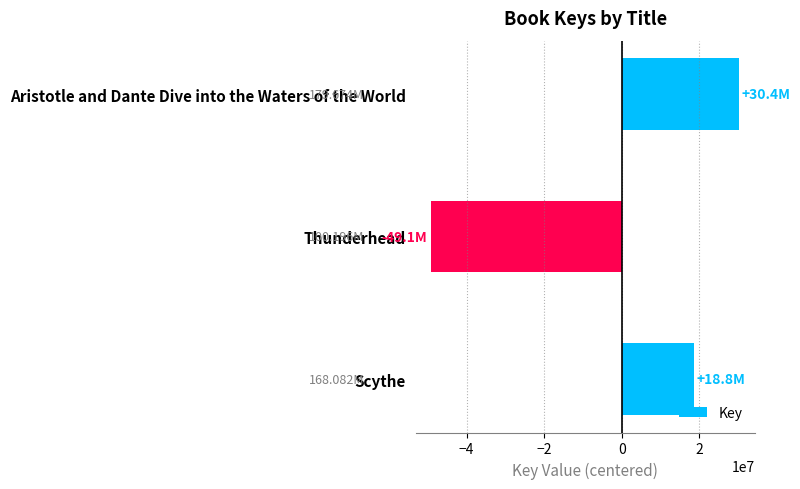

Rank the categories by value from highest to lowest.

Aristotle and Dante Dive into the Waters of the World, Scythe, Thunderhead